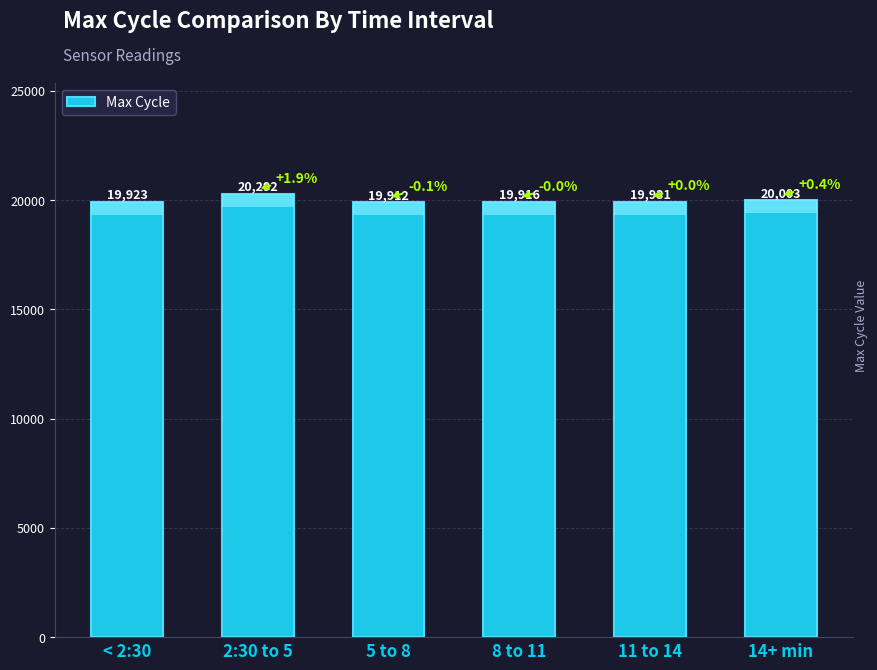

What is the minimum value shown in the chart?

19912